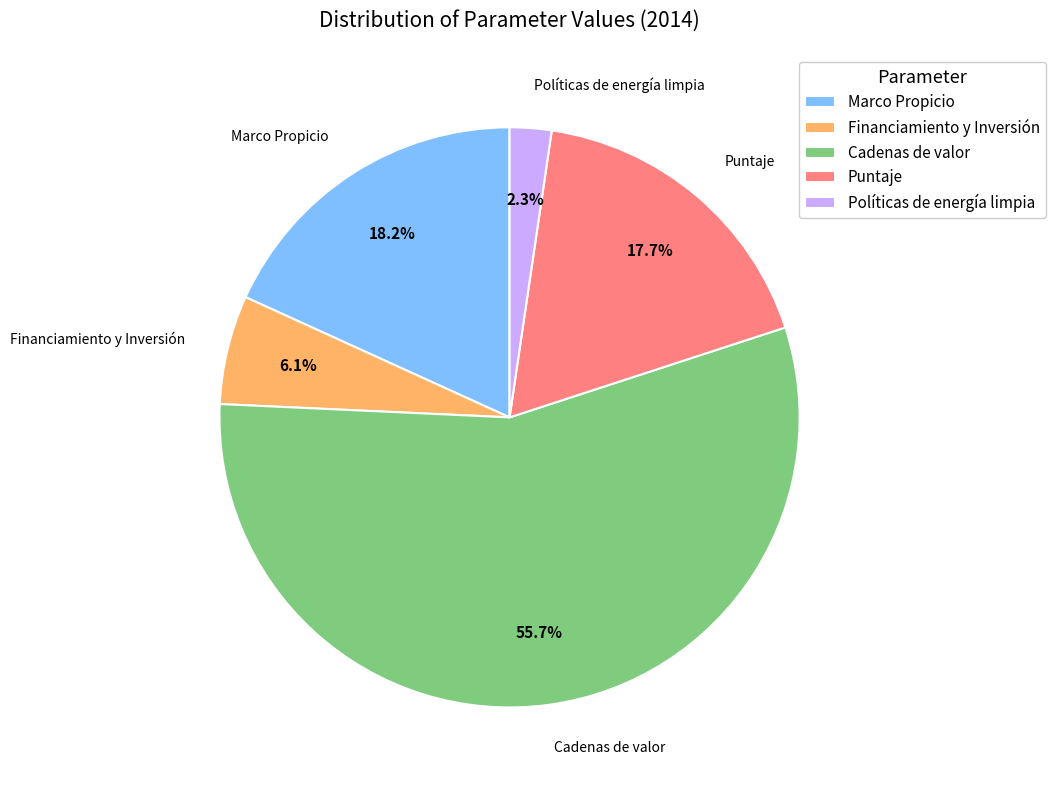

True or false: Políticas de energía limpia accounts for 2% of the total.

True